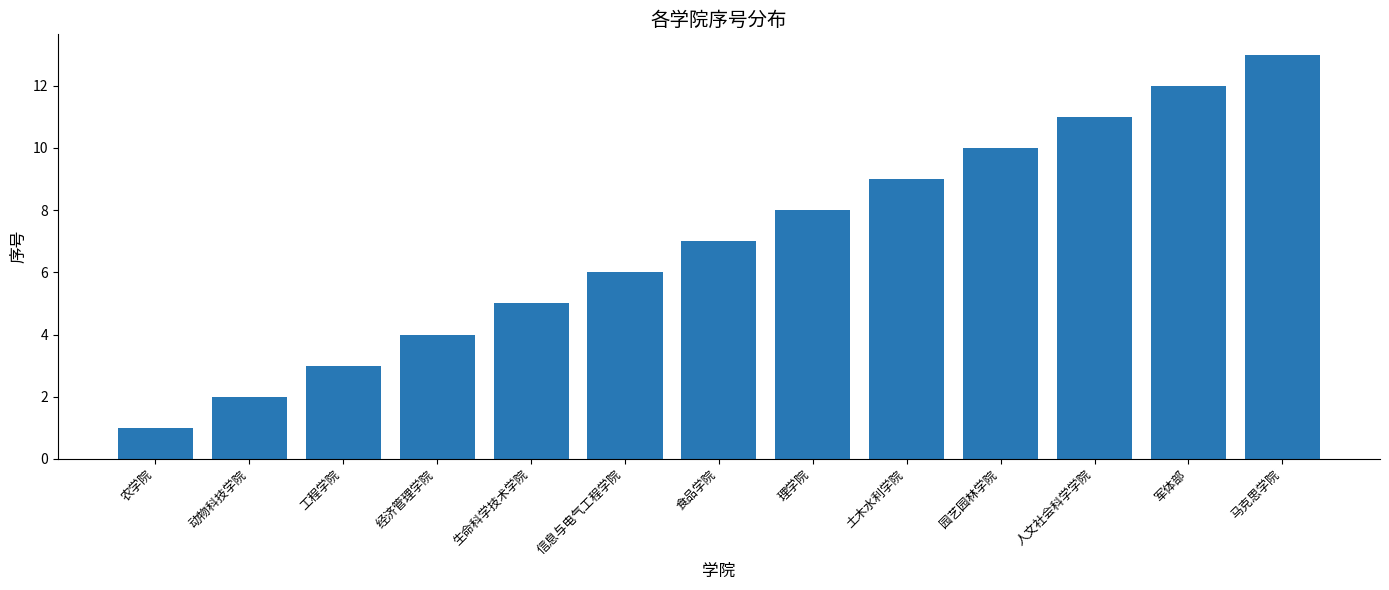

Rank the categories by value from lowest to highest.

农学院, 动物科技学院, 工程学院, 经济管理学院, 生命科学技术学院, 信息与电气工程学院, 食品学院, 理学院, 土木水利学院, 园艺园林学院, 人文社会科学学院, 军体部, 马克思学院